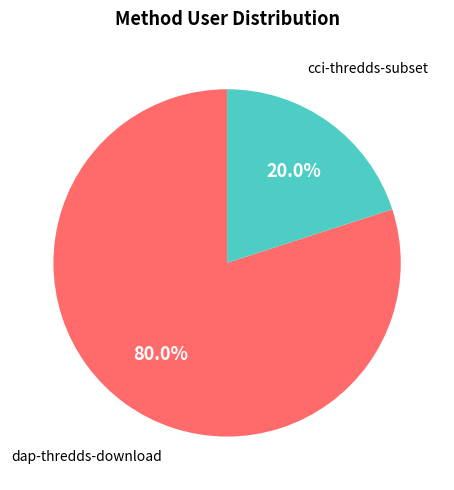

Rank the categories by value from lowest to highest.

cci-thredds-subset, dap-thredds-download